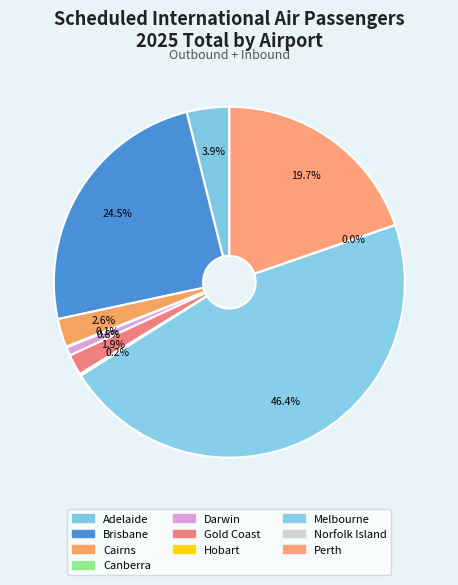

True or false: Perth accounts for 20% of the total.

True